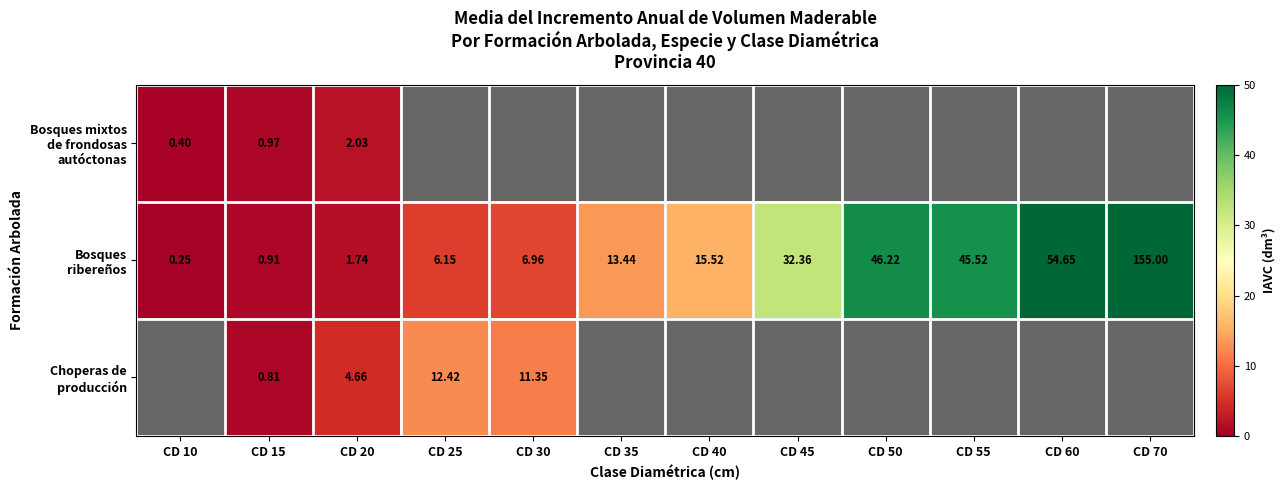

At which category is the sum across all series the highest?

CD 20